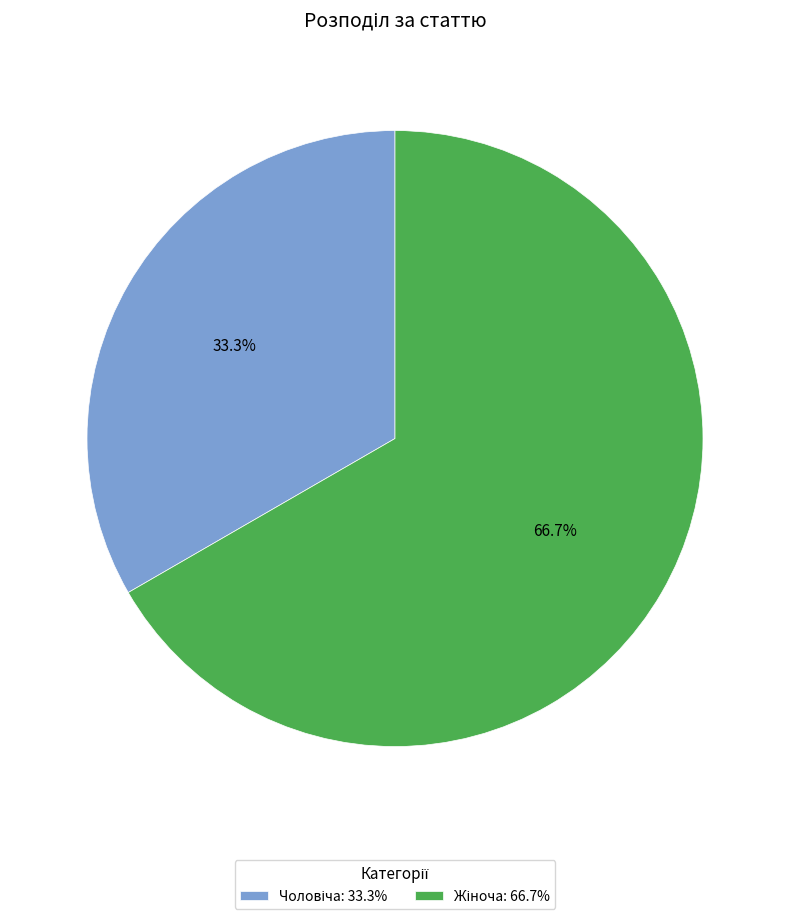

Is there any slice that represents more than half of the pie?

Yes